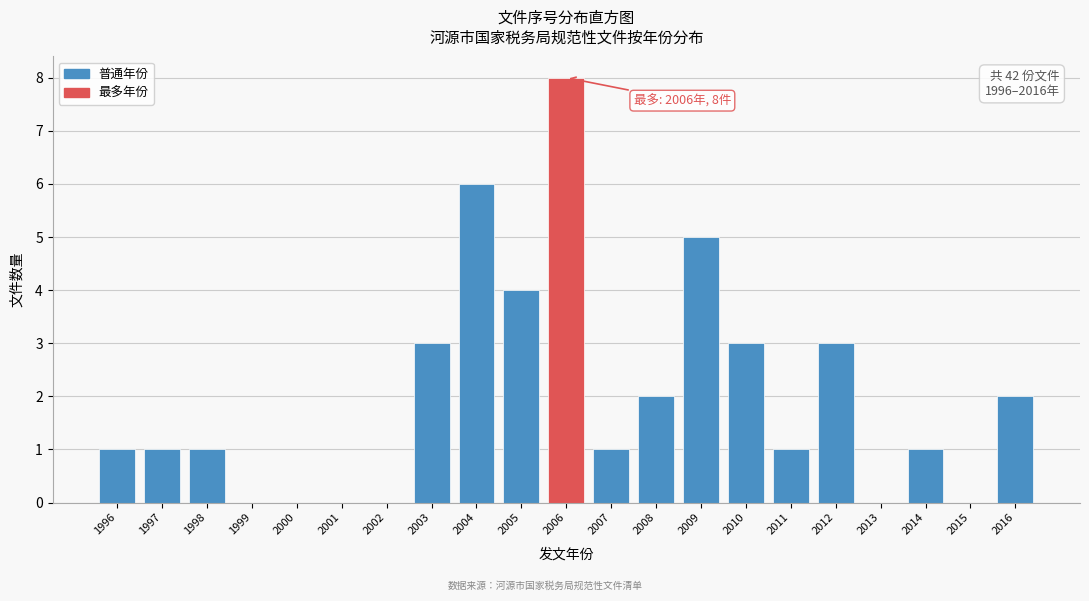

Reading right to left, transcribe all the data shown in this chart.

2016=2	2015=0	2014=1	2013=0	2012=3	2011=1	2010=3	2009=5	2008=2	2007=1	2006=8	2005=4	2004=6	2003=3	2002=0	2001=0	2000=0	1999=0	1998=1	1997=1	1996=1